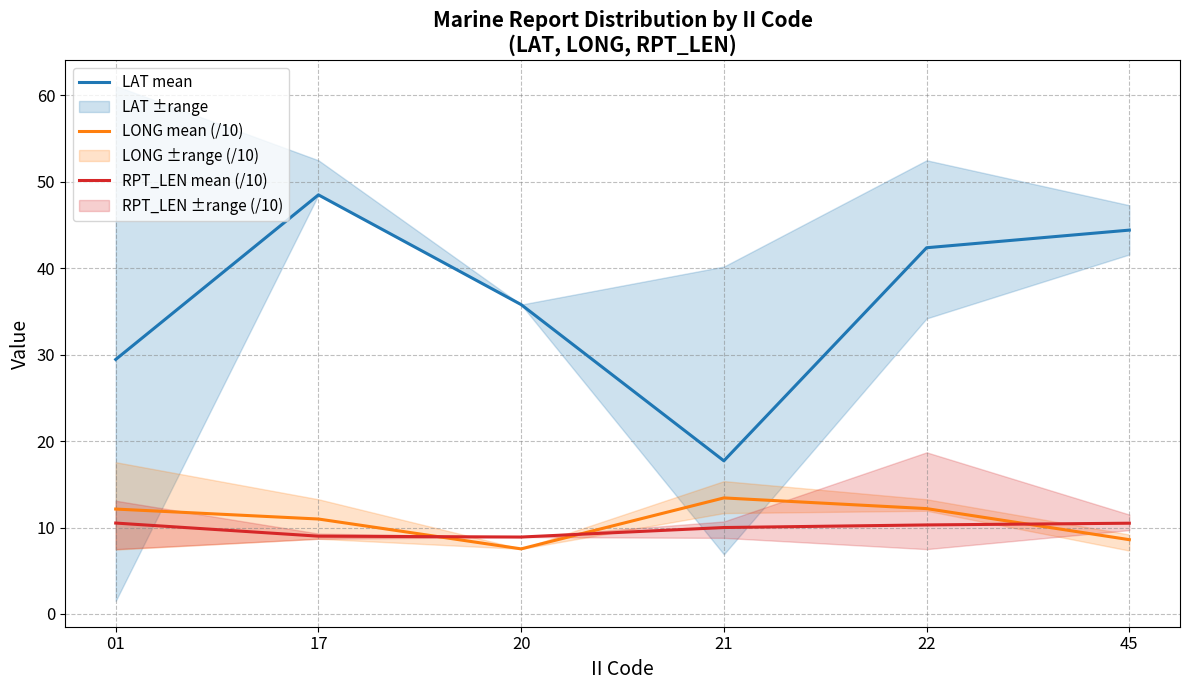

List the series in order of their peak value, lowest first.

RPT_LEN mean (/10), LONG mean (/10), LAT mean